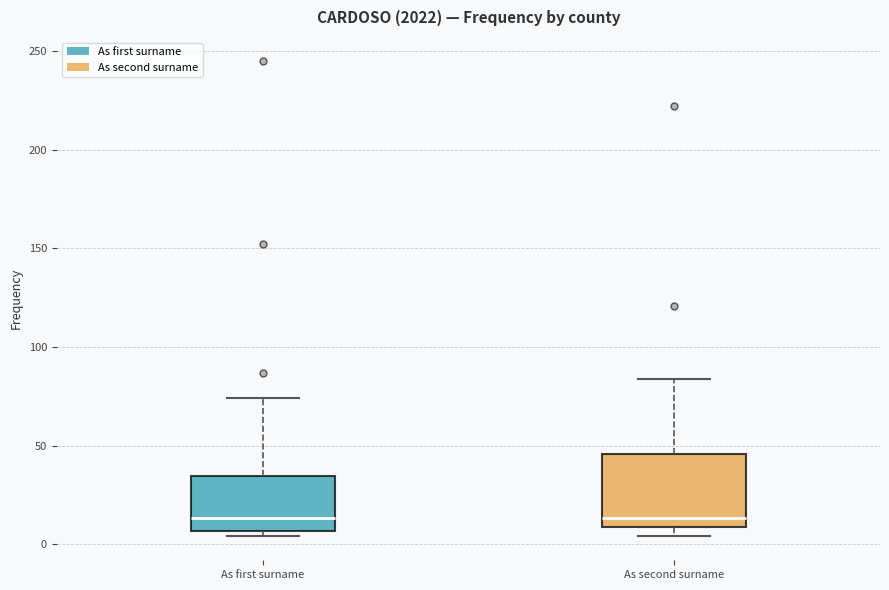

Reading left to right, read every box against the y-axis: the position of its median line, the range the box covers, and the ends of its whiskers. The values are not printed on the chart, so give them approximately, as read against the axis.

As first surname: median 15, box 5 to 35, whiskers 5 (just below the box's lower edge) to 75
As second surname: median 15, box 10 to 45, whiskers 5 to 85